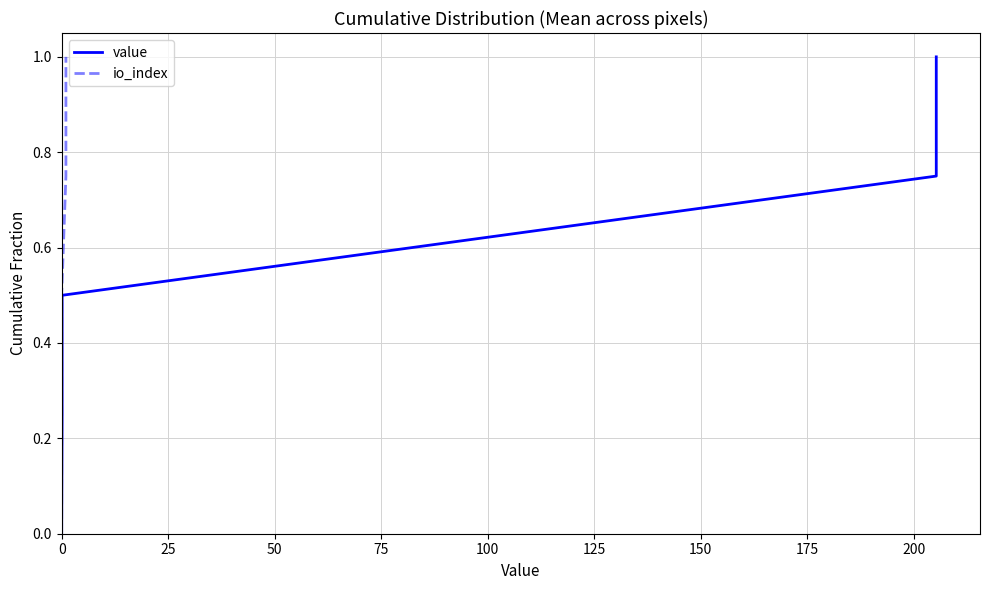

True or false: io_index and value intersect in this chart.

False